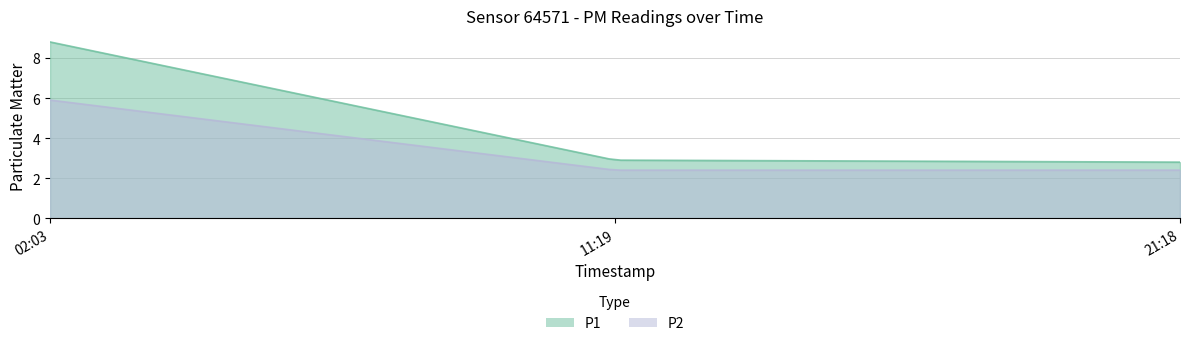

Is it true that P2 equals 3.5 at 2022-09-13T21:18:16?

False